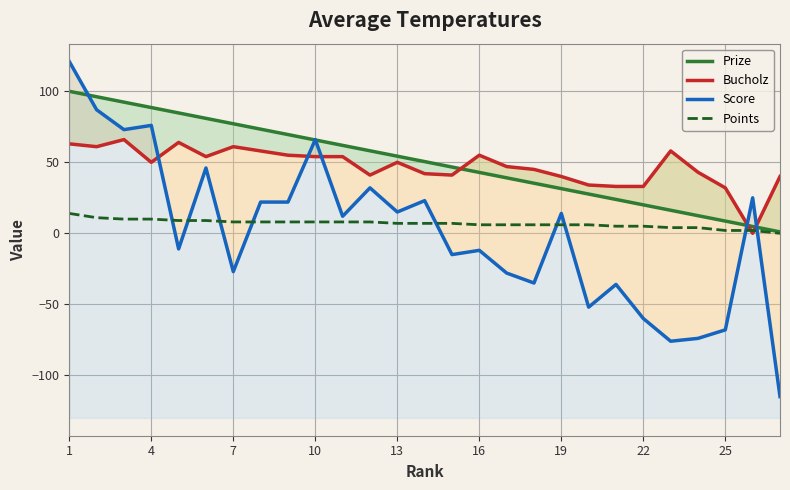

Does the chart display data point markers on the line(s)?

No